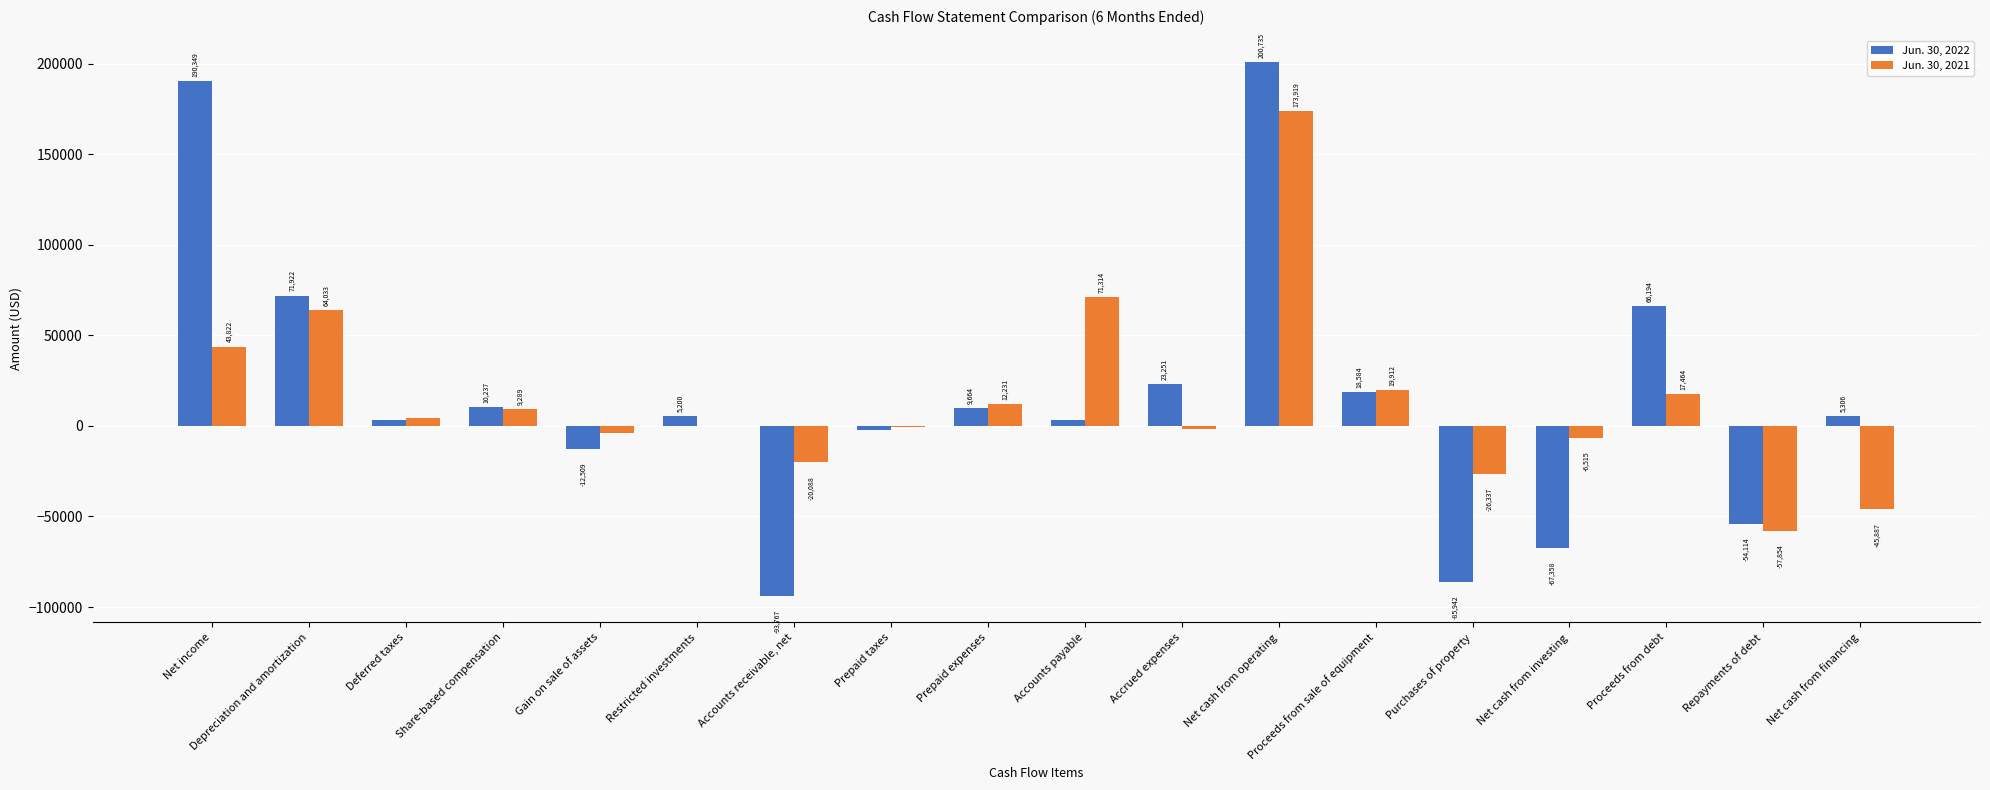

How many values in Jun. 30, 2022 are above zero?

12